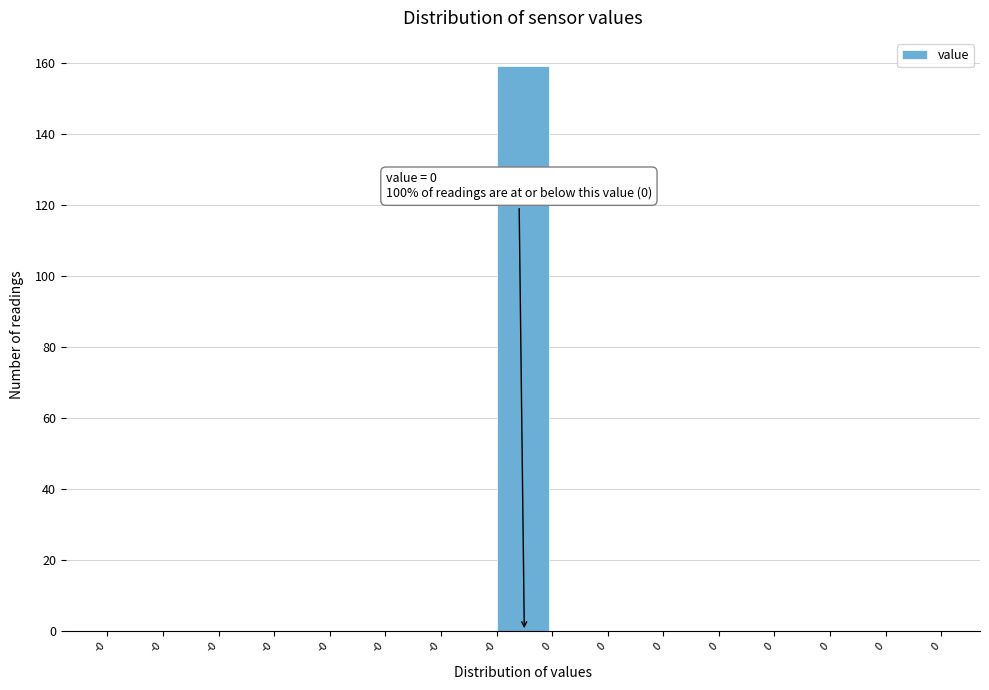

How many distinct data groups are displayed?

1